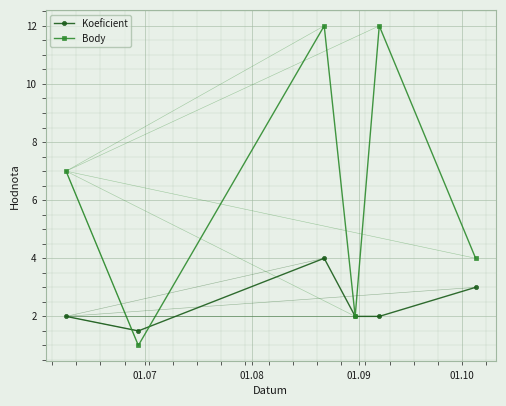

Does the chart display data point markers on the line(s)?

Yes